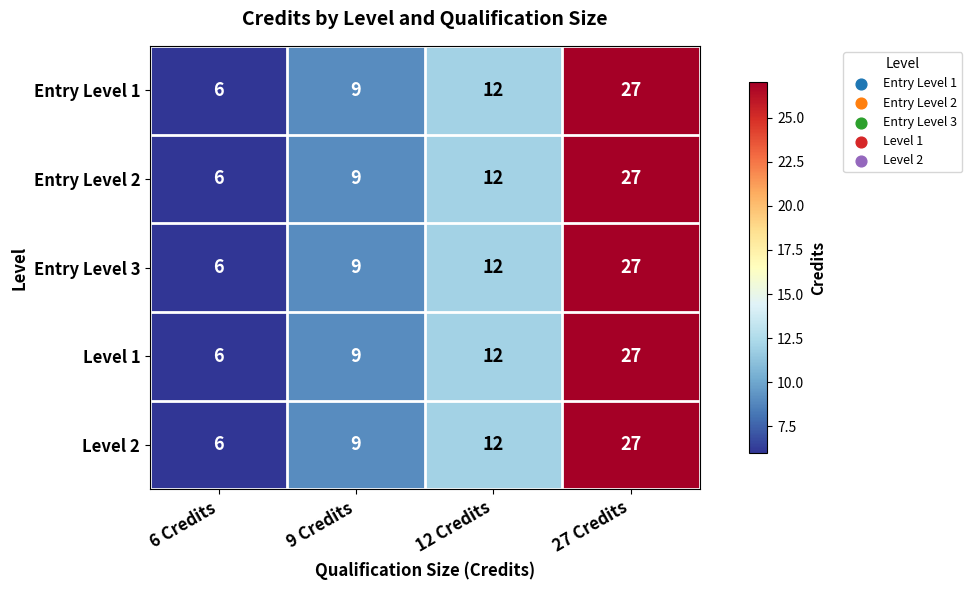

Which category has the highest value in the Entry Level 3 series?

27 Credits